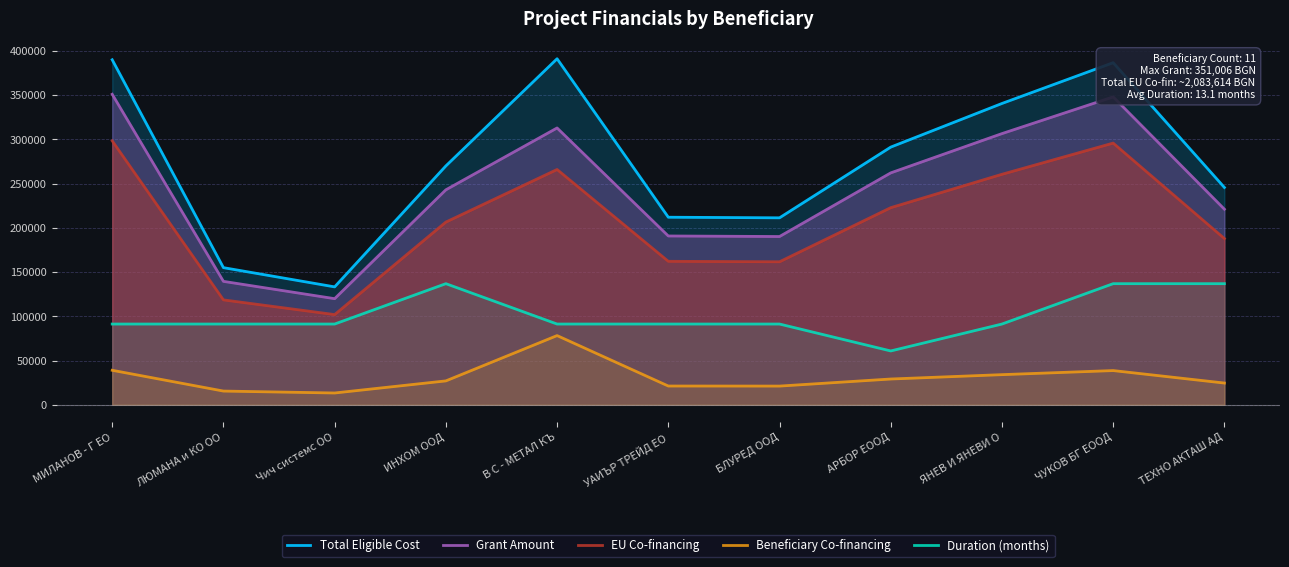

What is the highest value of the Duration (months) series?

136902.5